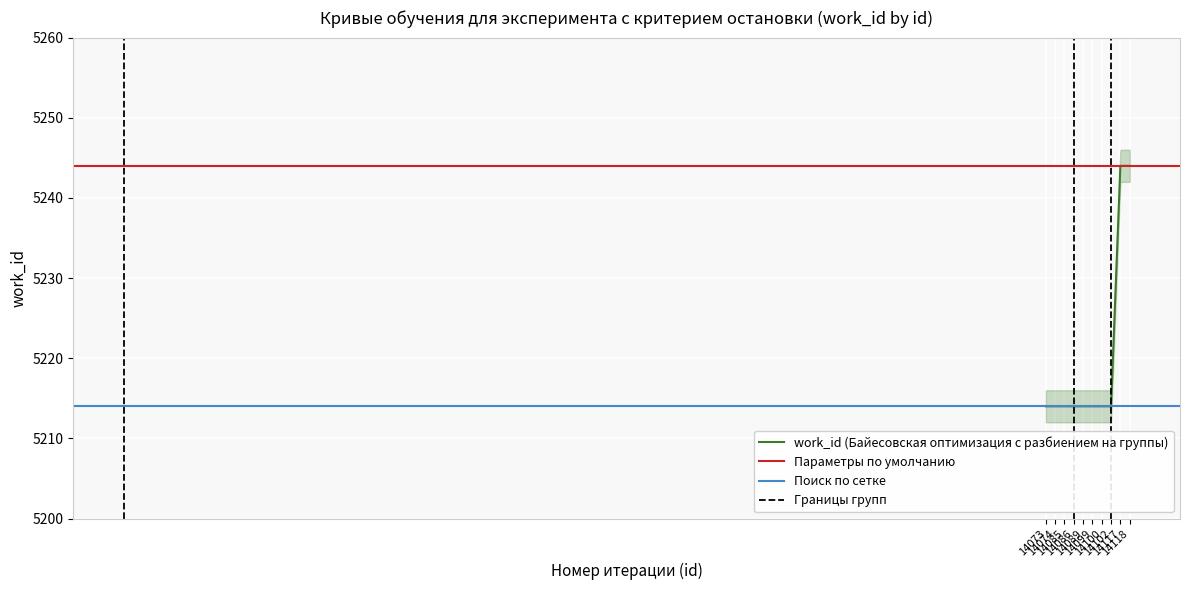

List the labels in order of value, smallest first.

14073, 14074, 14085, 14086, 14089, 14099, 14100, 14102, 14117, 14118